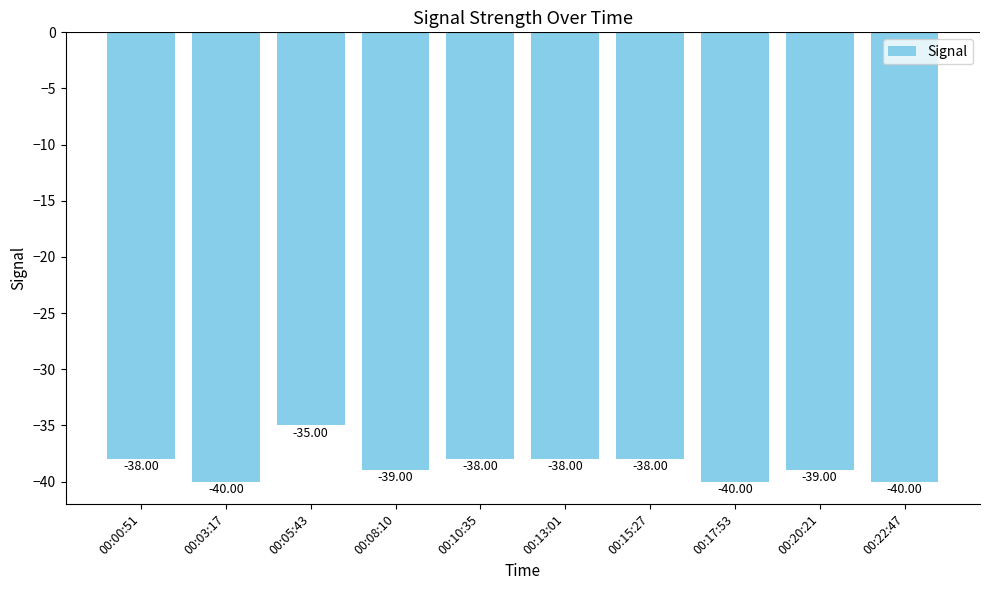

What is the sum of all values?

-385